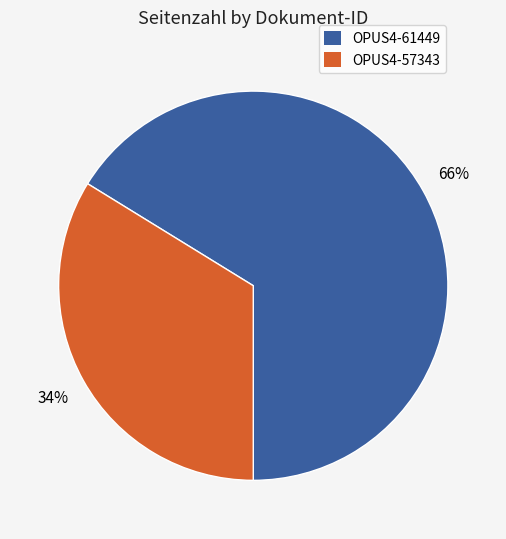

Which has a higher value, OPUS4-57343 or OPUS4-61449?

OPUS4-61449